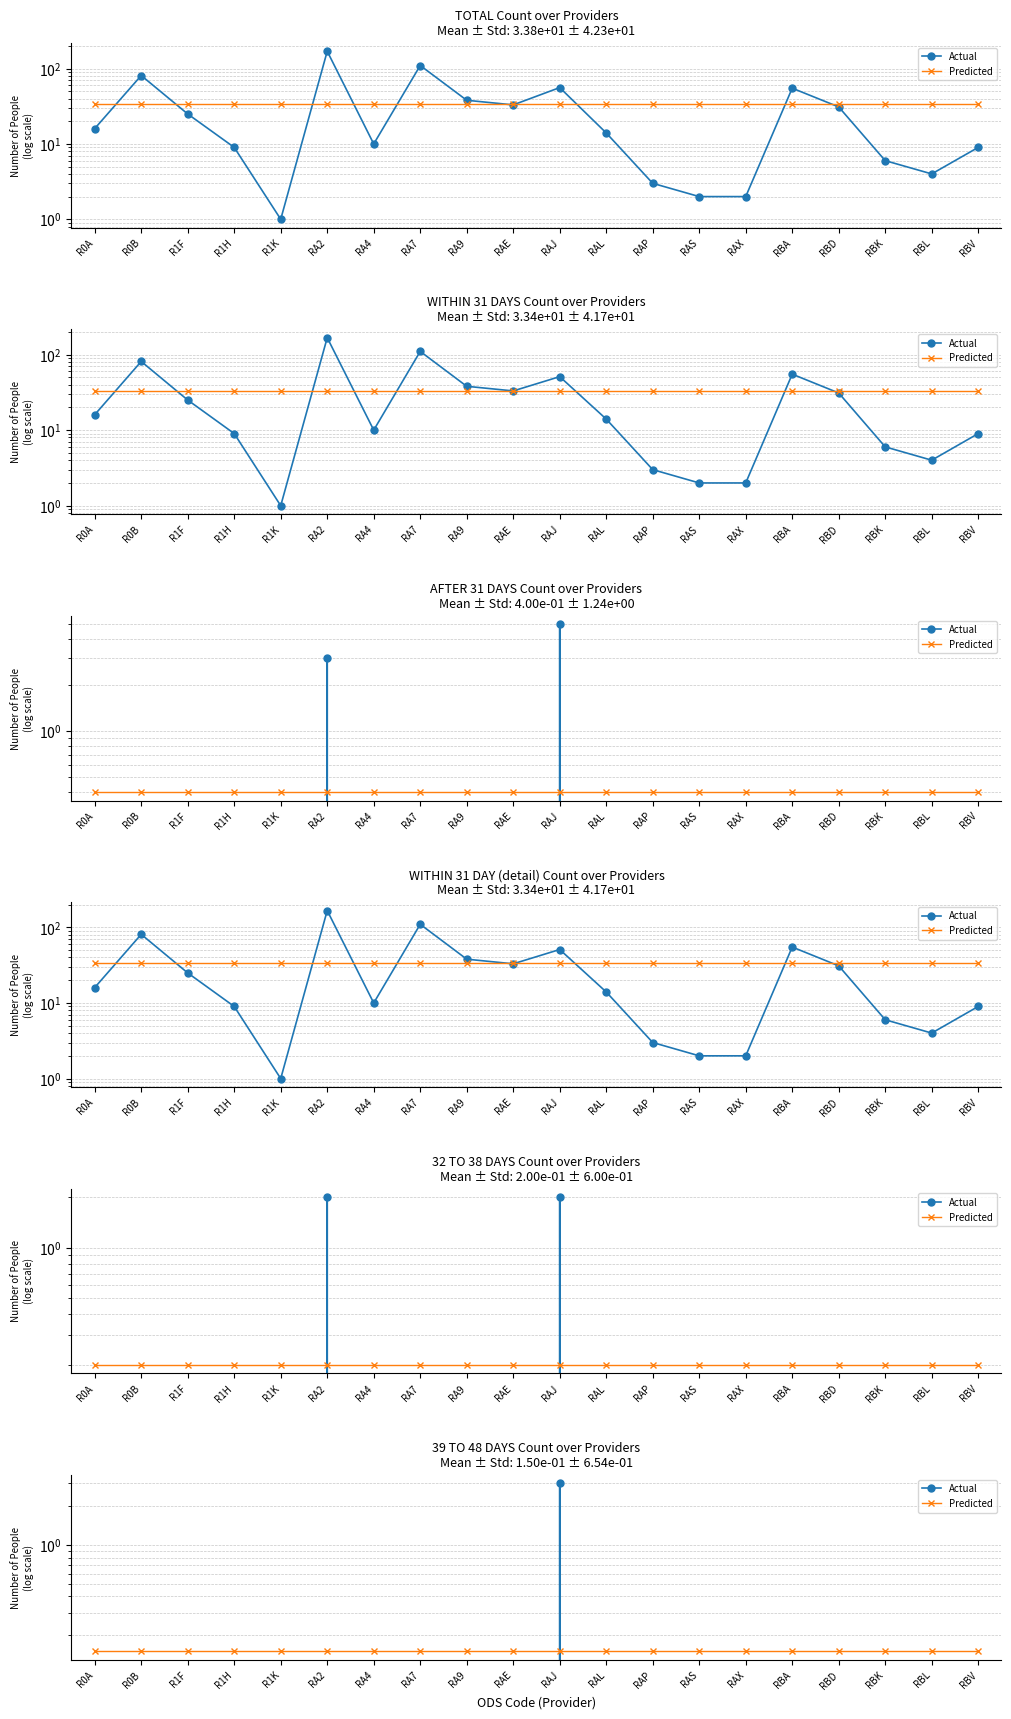

In Actual, how many points are higher than both neighbors (excluding endpoints)?

1